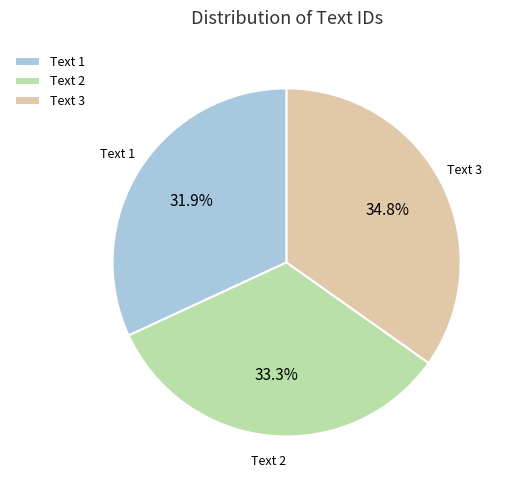

Do Text 2 and Text 1 together represent more than half of the pie?

Yes